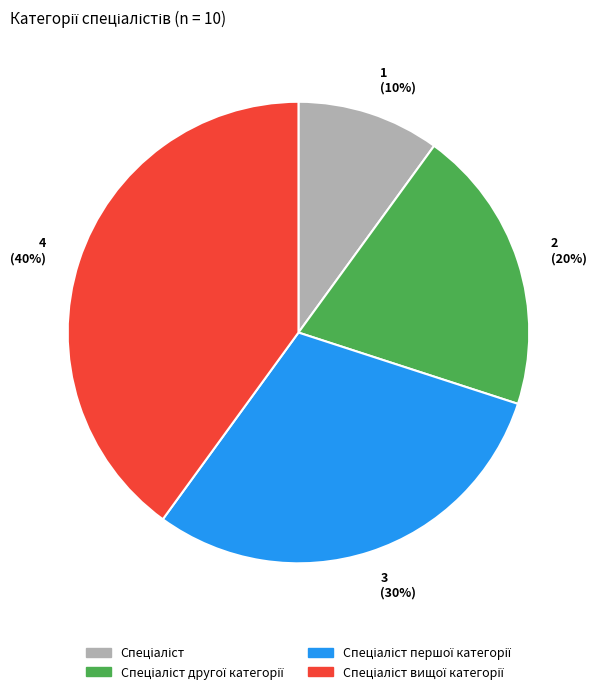

To the nearest percent, what is the average slice percentage?

25%